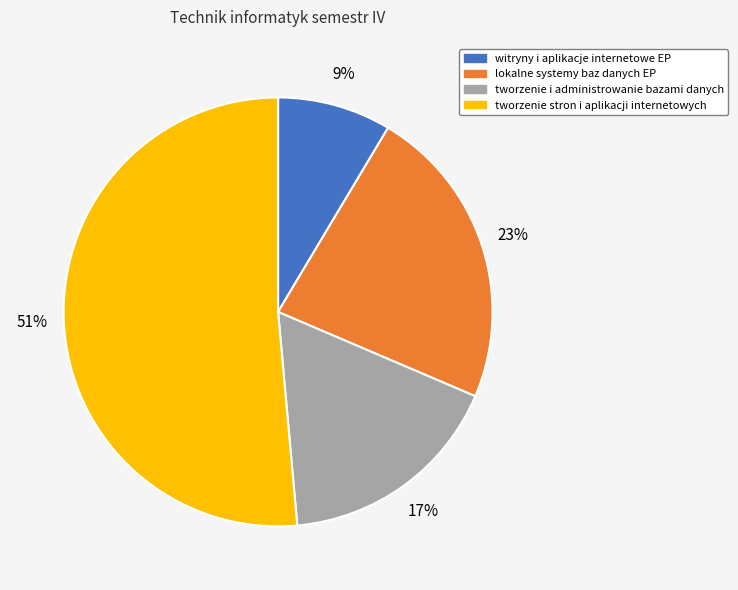

What percentage is the tworzenie stron i aplikacji internetowych slice, to the nearest percent?

51%